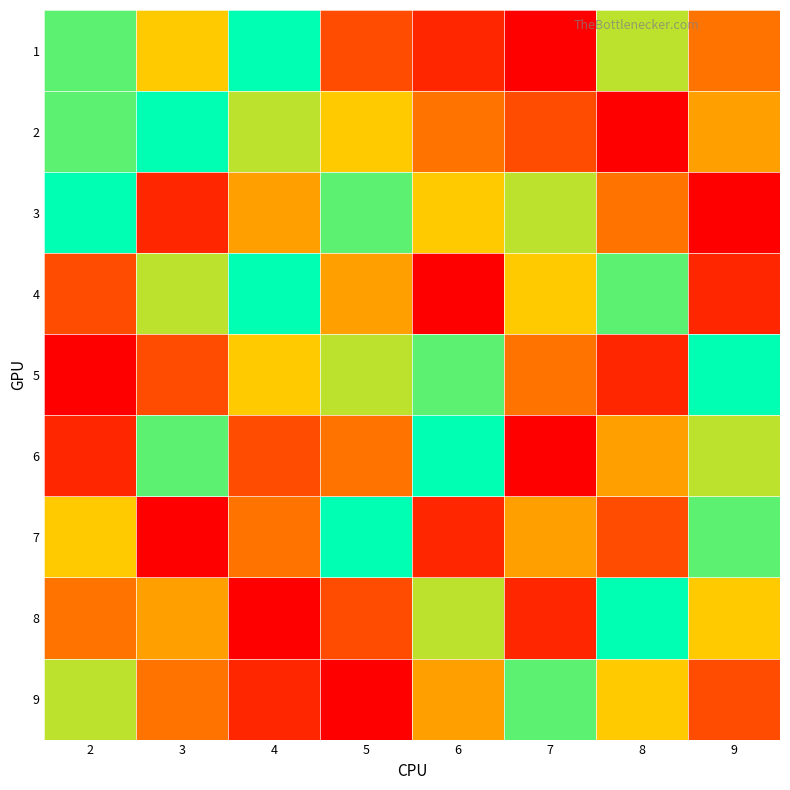

Reading left to right, list all the values displayed in this chart.

1: 2=8	3=6	4=9	5=3	6=2	7=1	8=7	9=4
2: 2=8	3=9	4=7	5=6	6=4	7=3	8=1	9=5
3: 2=9	3=2	4=5	5=8	6=6	7=7	8=4	9=1
4: 2=3	3=7	4=9	5=5	6=1	7=6	8=8	9=2
5: 2=1	3=3	4=6	5=7	6=8	7=4	8=2	9=9
6: 2=2	3=8	4=3	5=4	6=9	7=1	8=5	9=7
7: 2=6	3=1	4=4	5=9	6=2	7=5	8=3	9=8
8: 2=4	3=5	4=1	5=3	6=7	7=2	8=9	9=6
9: 2=7	3=4	4=2	5=1	6=5	7=8	8=6	9=3